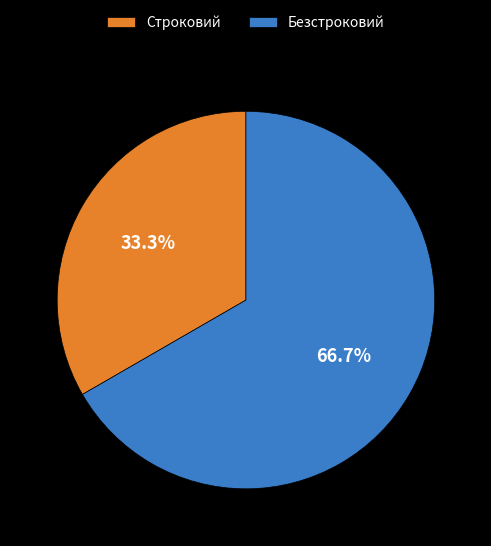

Approximately how many times larger is the value at Строковий compared to Безстроковий?

0.5